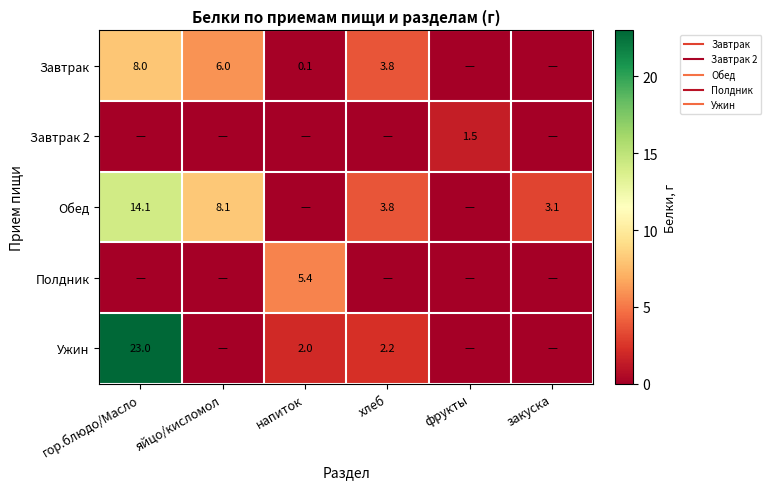

Is it true that Ужин equals 9.8 at фрукты?

False